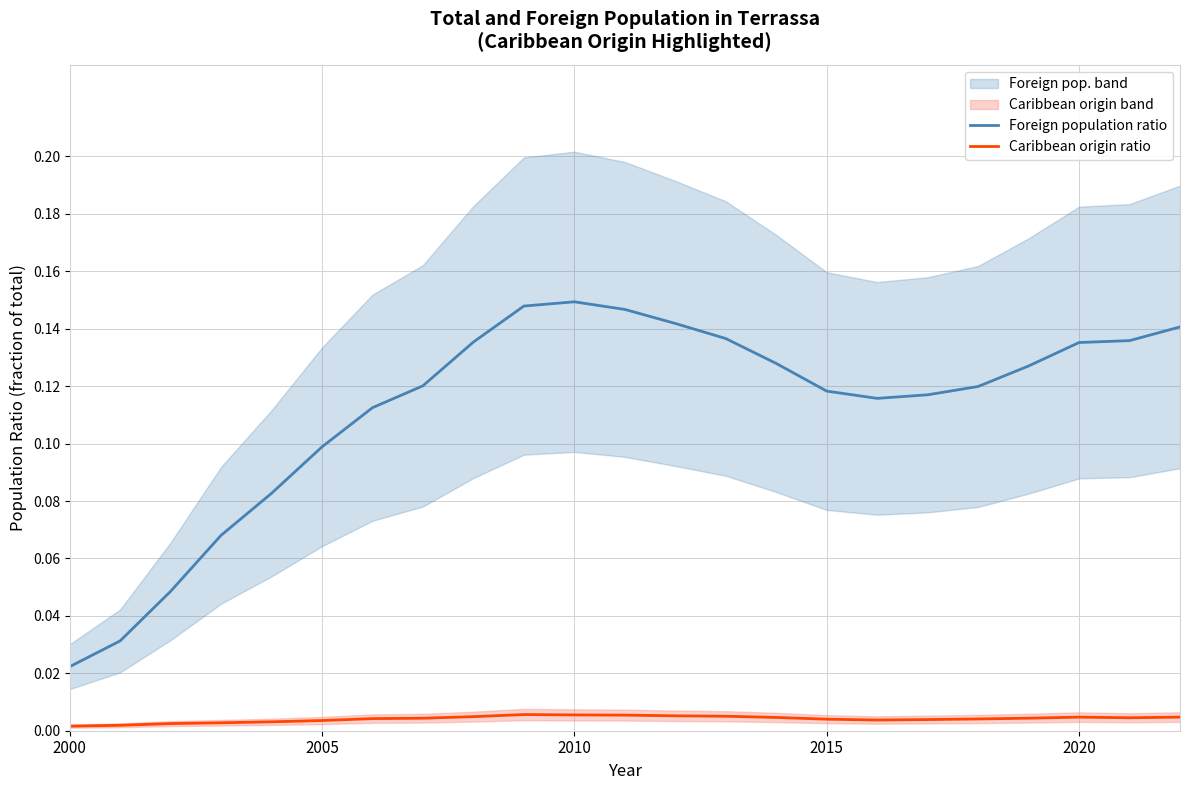

True or false: Foreign population ratio and Caribbean origin ratio cross at least once.

False